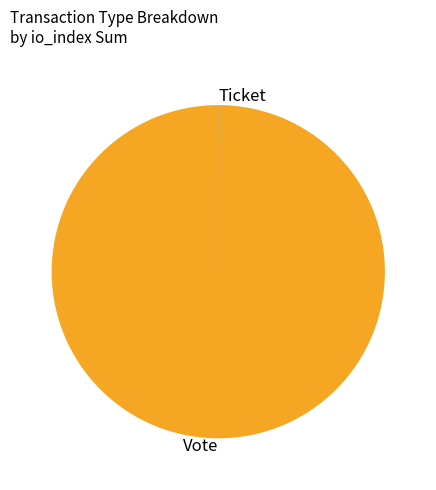

Is it true that Vote is 94% of the pie?

False